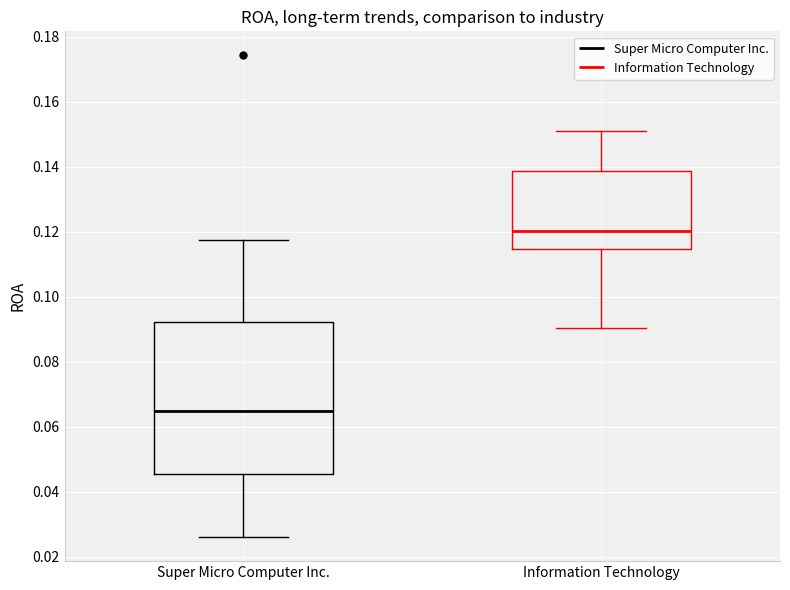

Where does the median line of the box for Super Micro Computer Inc. sit on the y-axis? The values are not printed on the chart, so give them approximately, as read against the axis.

0.064